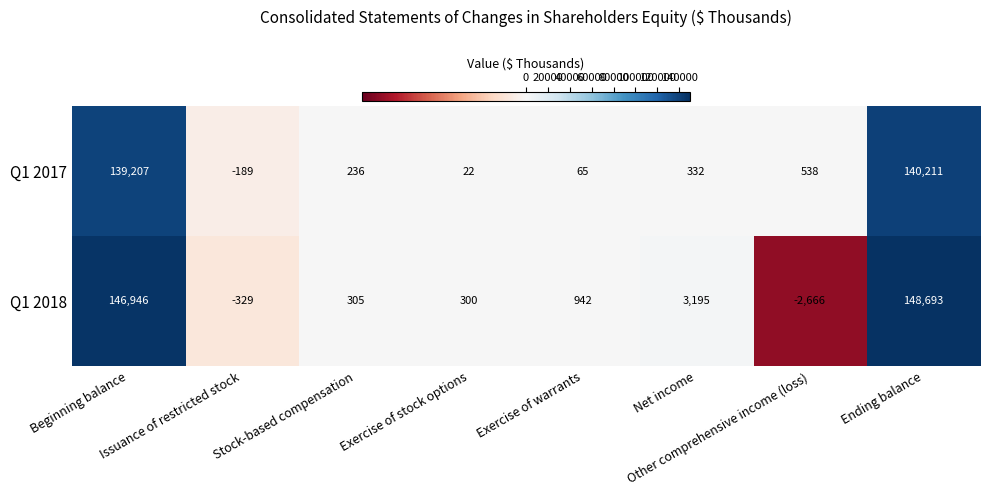

How many categories are shown in the chart?

8